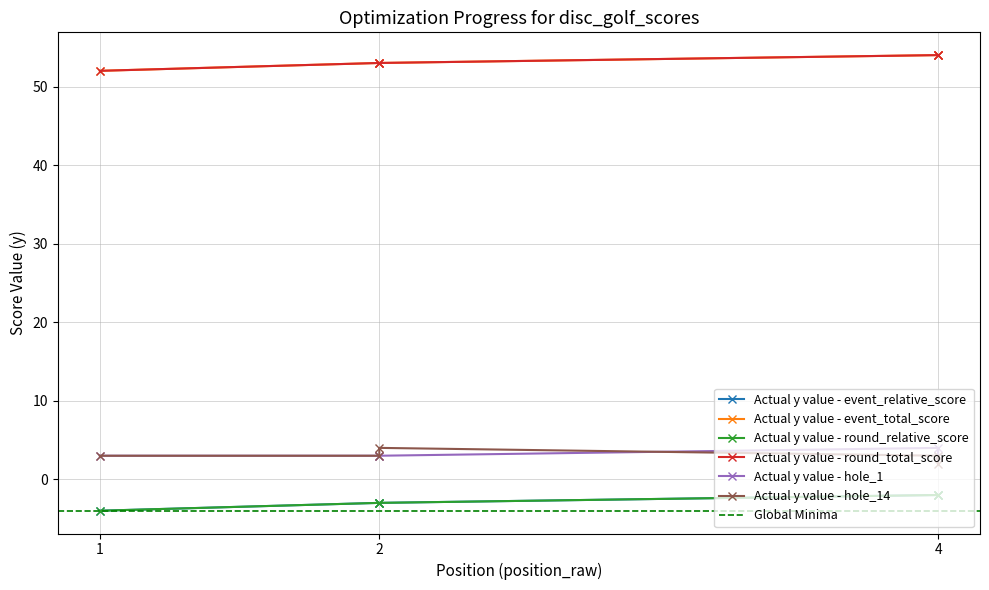

True or false: hole_1 and round_relative_score cross at least once.

False